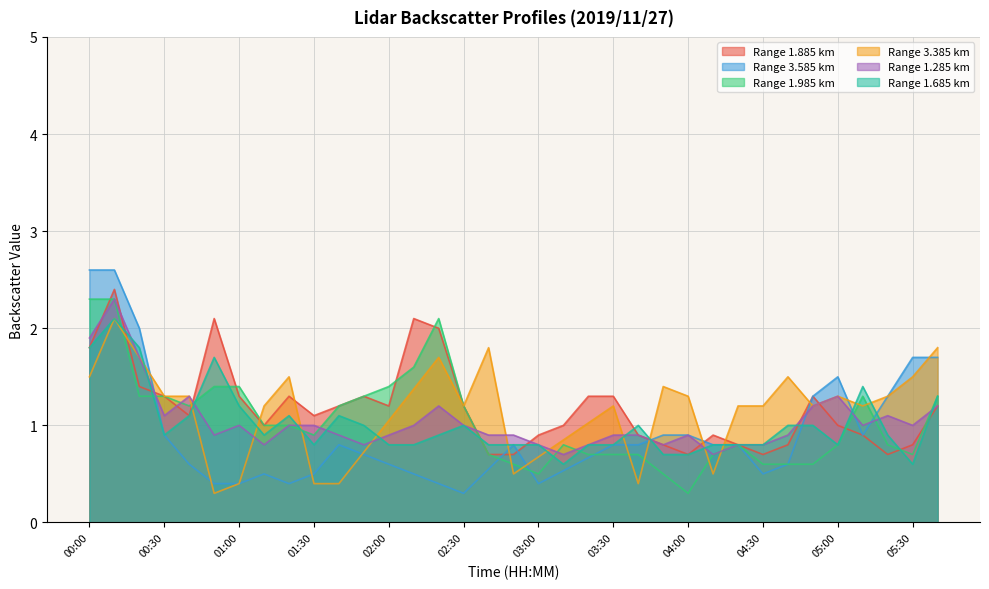

What is the total value across all series at 03:30?

5.7